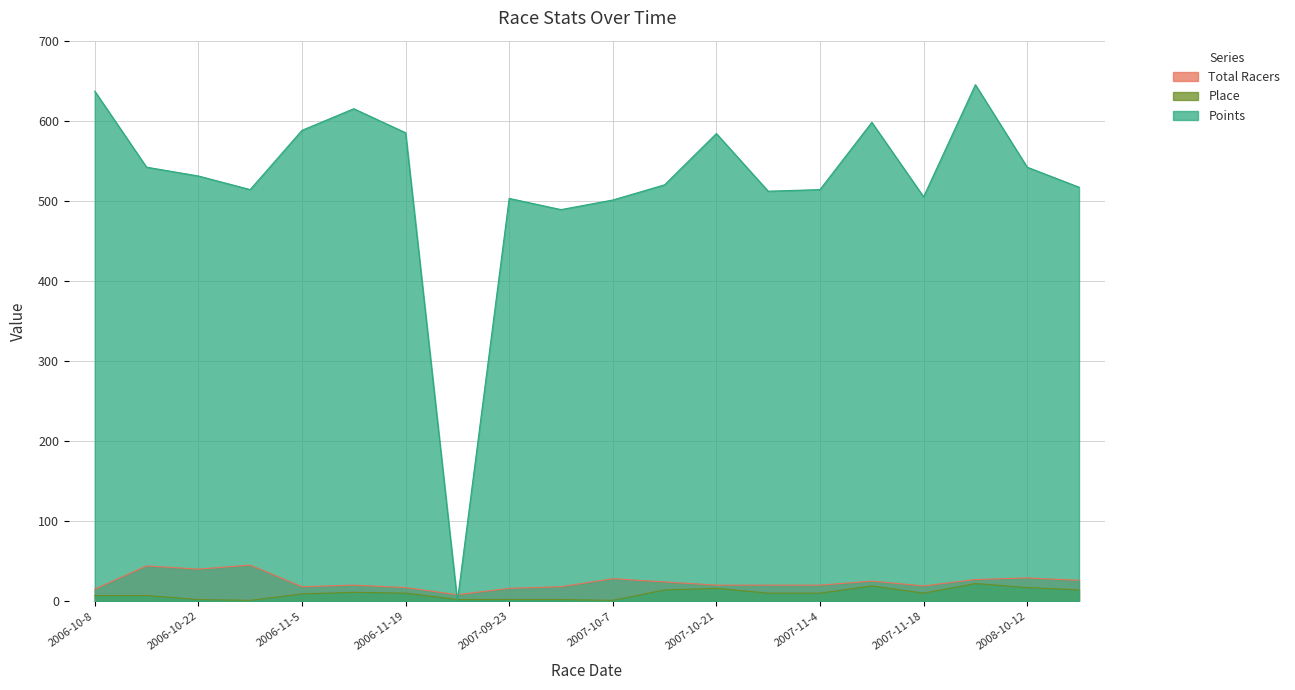

What is the minimum value for Place?

1